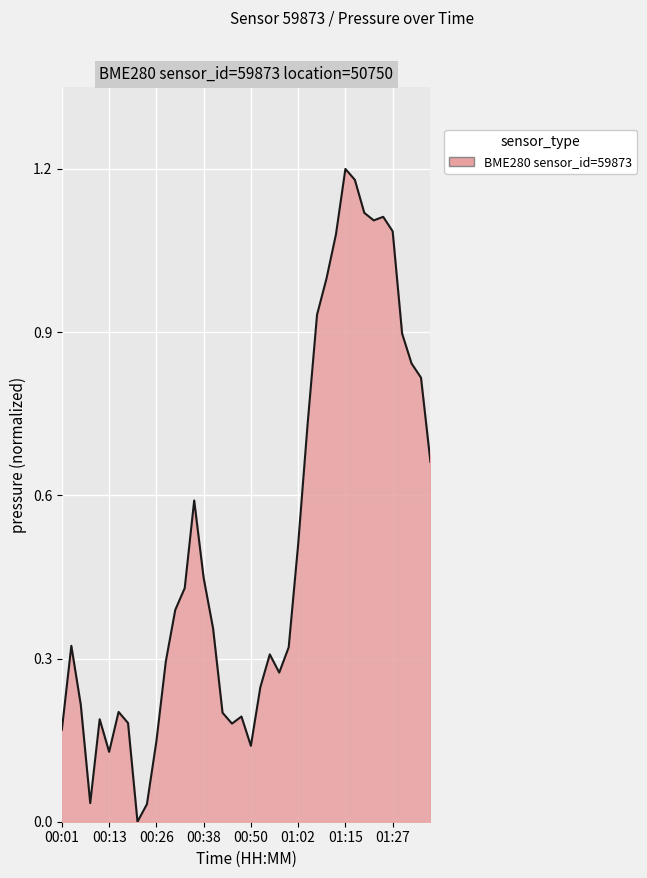

Is this an area chart (filled region under the line)?

Yes